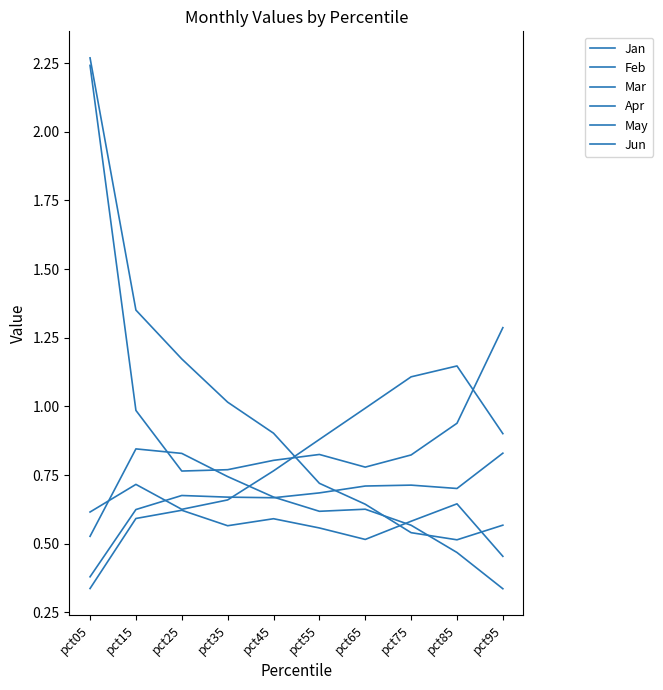

True or false: May has more than 1 points higher than both neighbors.

True